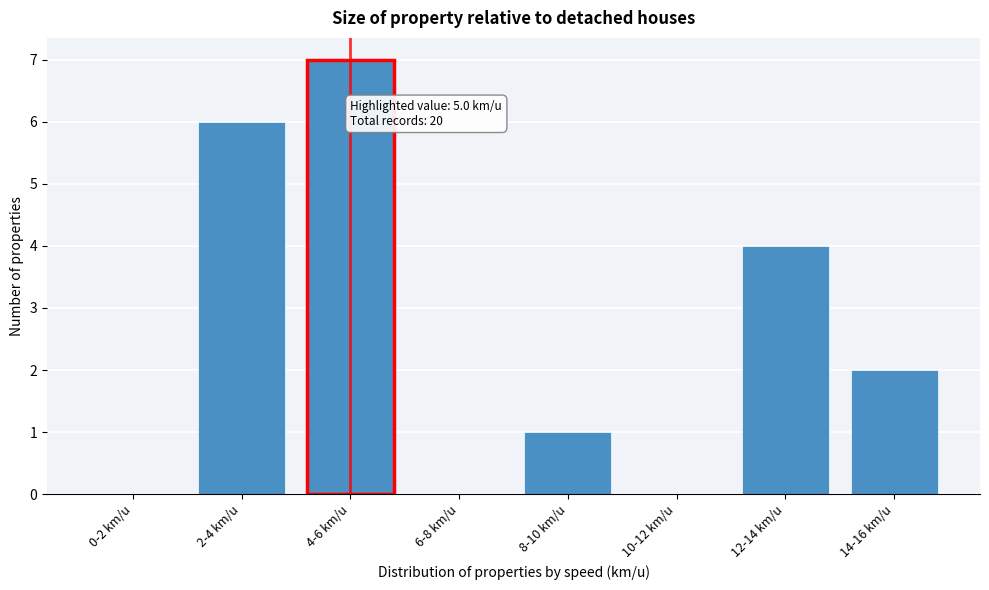

Reading left to right, what are all the values shown in this chart?

0-2 km/u=0	2-4 km/u=6	4-6 km/u=7	6-8 km/u=0	8-10 km/u=1	10-12 km/u=0	12-14 km/u=4	14-16 km/u=2